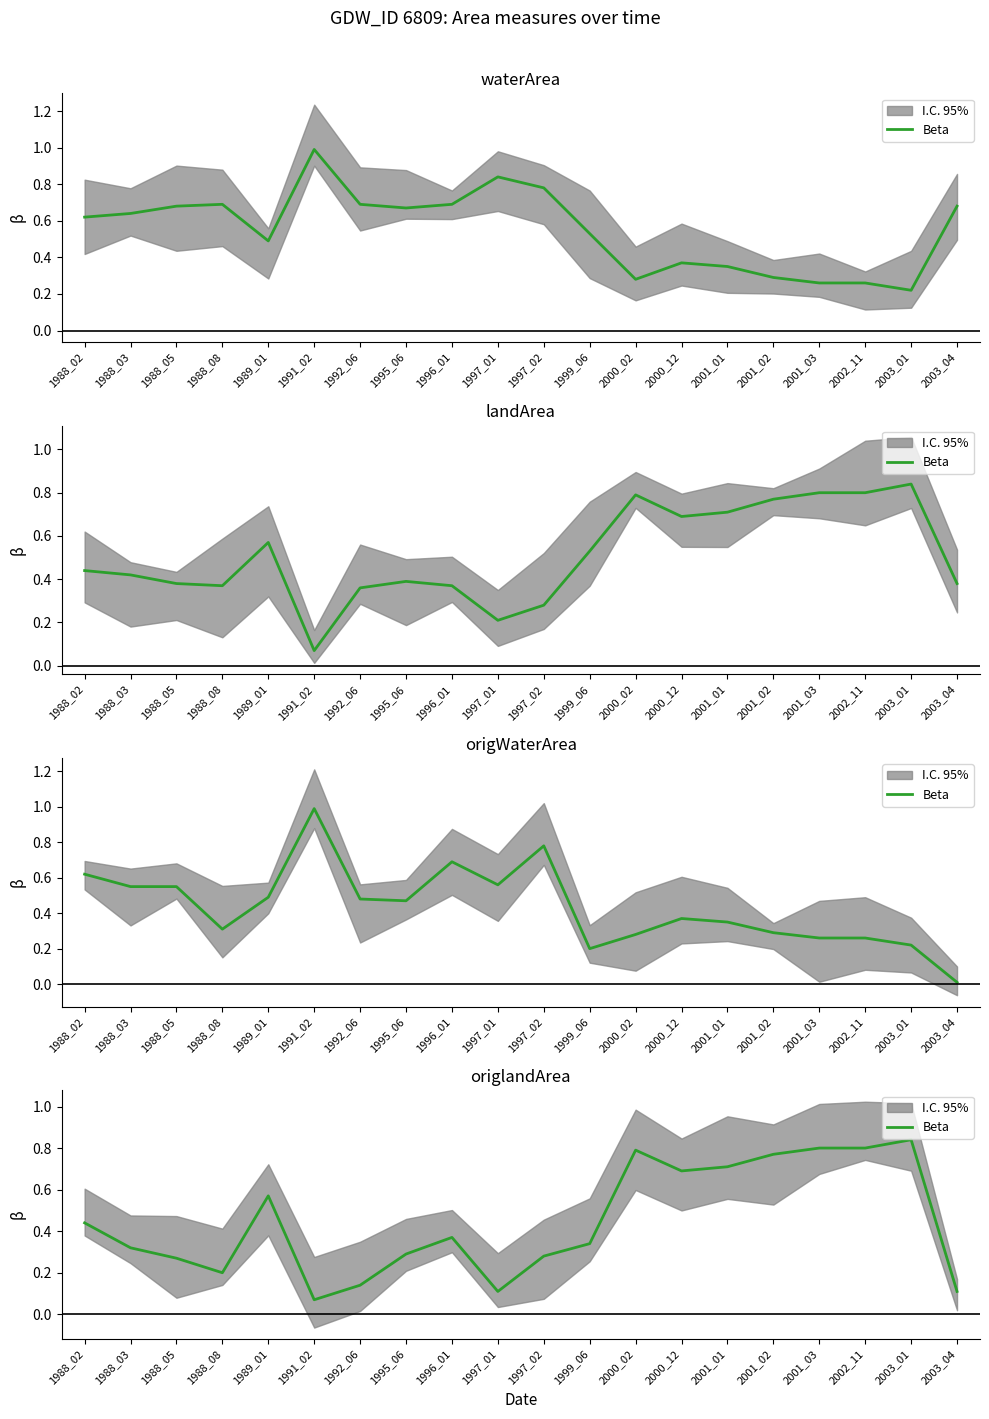

Between 1991_02 and 2000_02, which is larger?

2000_02